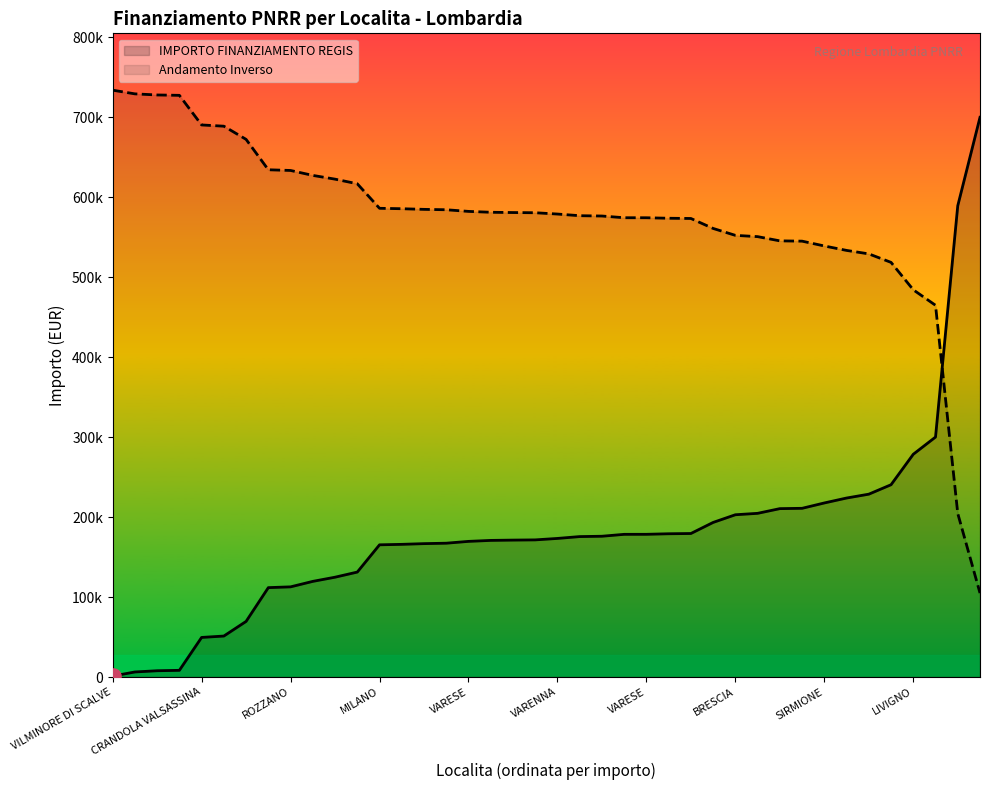

What is the total value across all series at 29?

755184.8